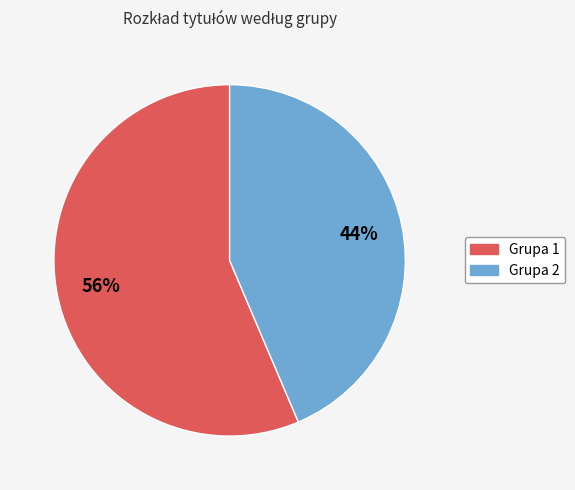

What percentage is the Grupa 2 slice, to the nearest percent?

44%